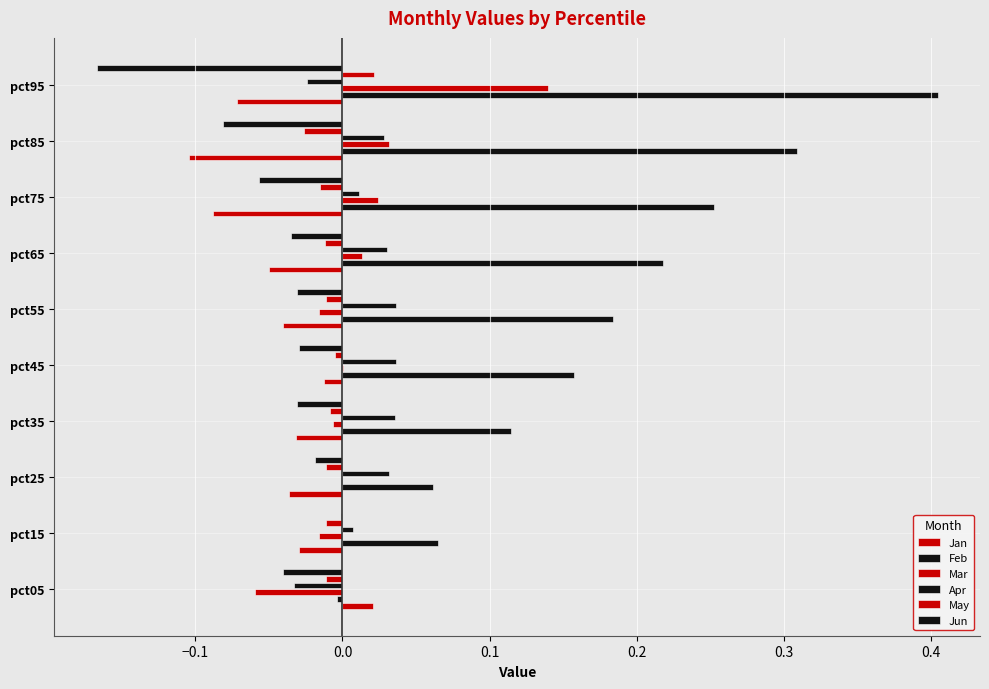

Reading left to right, list all the values displayed in this chart.

Jan: 0.0	-0.0	-0.0	-0.0	-0.0	-0.0	-0.1	-0.1	-0.1	-0.1
Feb: -0.0	0.1	0.1	0.1	0.2	0.2	0.2	0.3	0.3	0.4
Mar: -0.1	-0.0	-0.0	-0.0	0.0	-0.0	0.0	0.0	0.0	0.1
Apr: -0.0	0.0	0.0	0.0	0.0	0.0	0.0	0.0	0.0	-0.0
May: -0.0	-0.0	-0.0	-0.0	-0.0	-0.0	-0.0	-0.0	-0.0	0.0
Jun: -0.0	-0.0	-0.0	-0.0	-0.0	-0.0	-0.0	-0.1	-0.1	-0.2